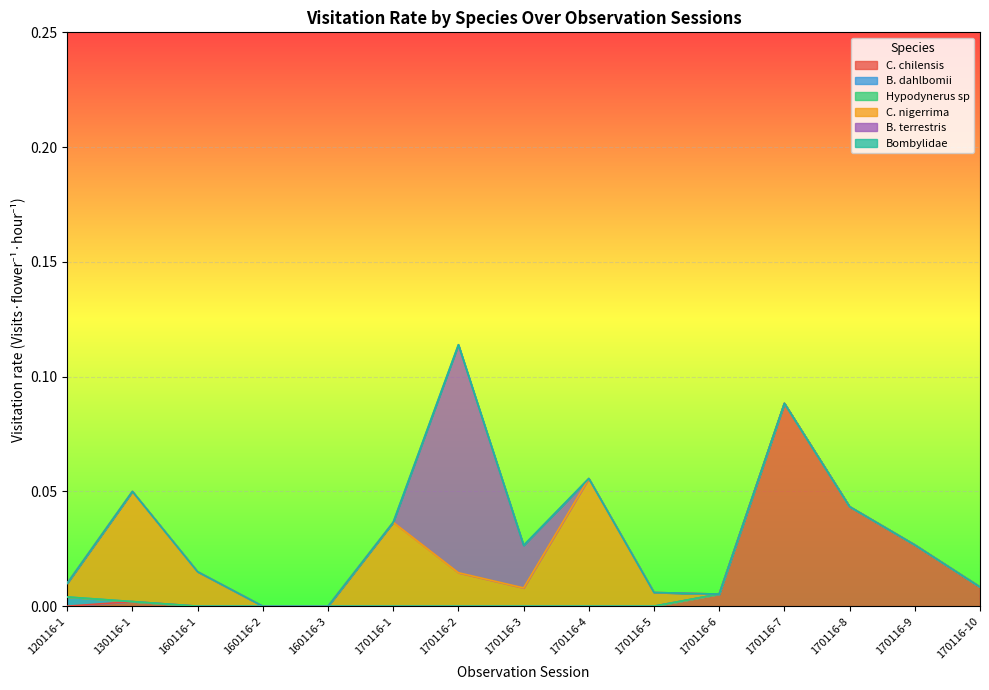

At which category does the chart reach its minimum across all series?

120116-1